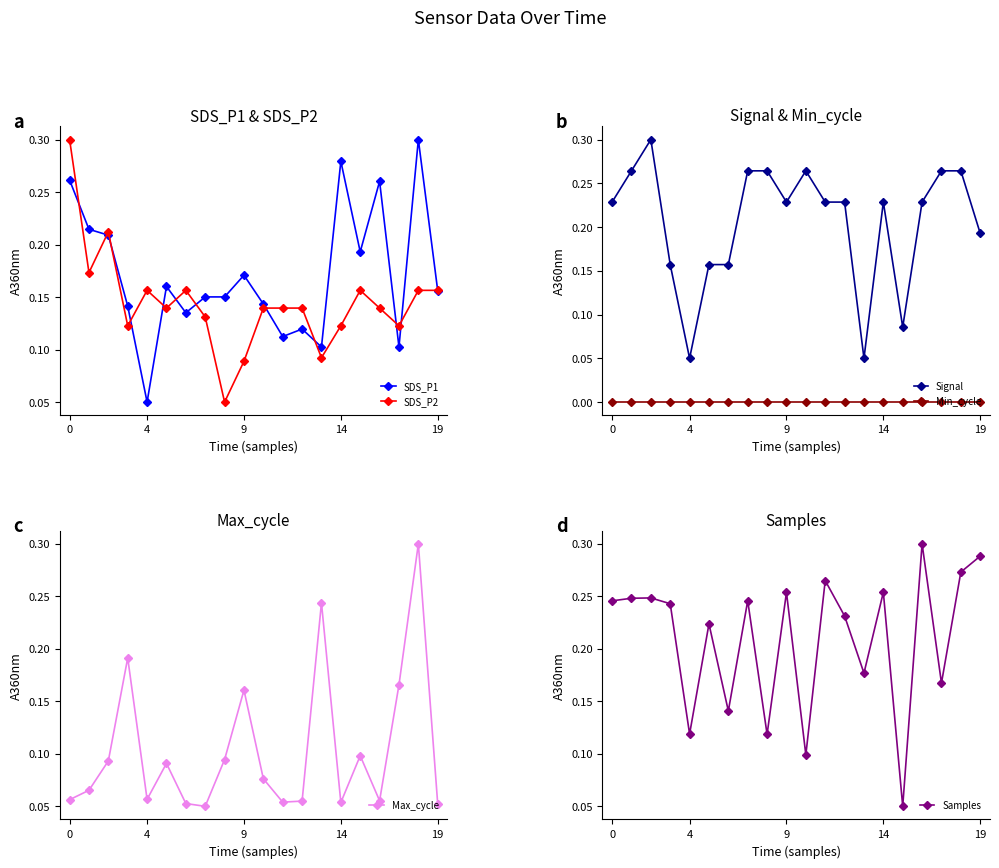

What is the sum of the Signal values at 6 and 9?

0.4